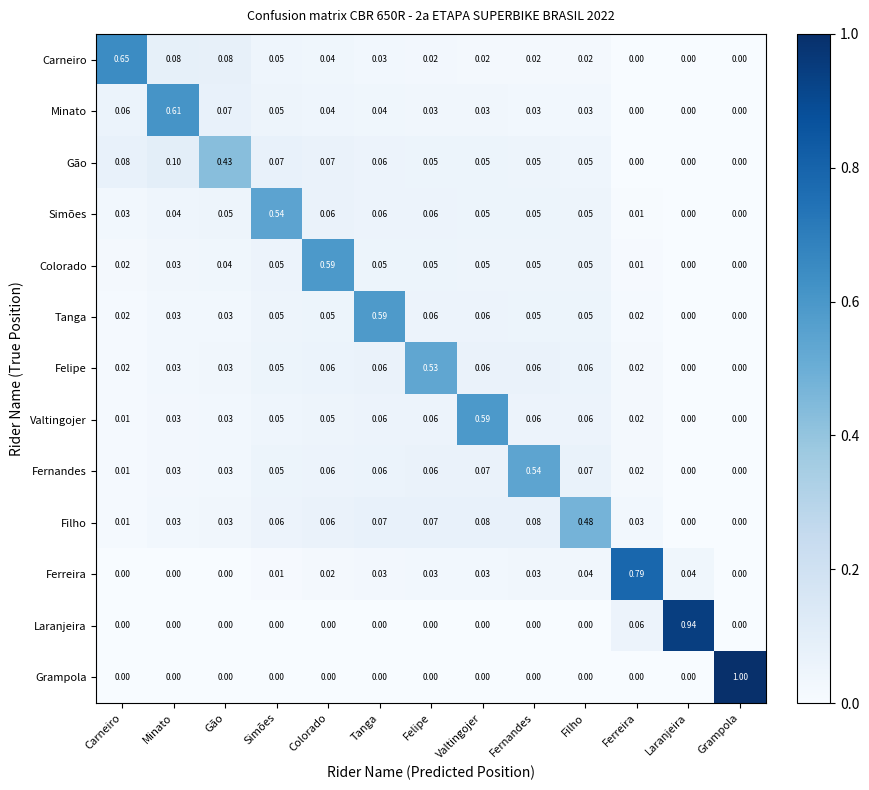

At which category is the sum across all series the highest?

Tanga